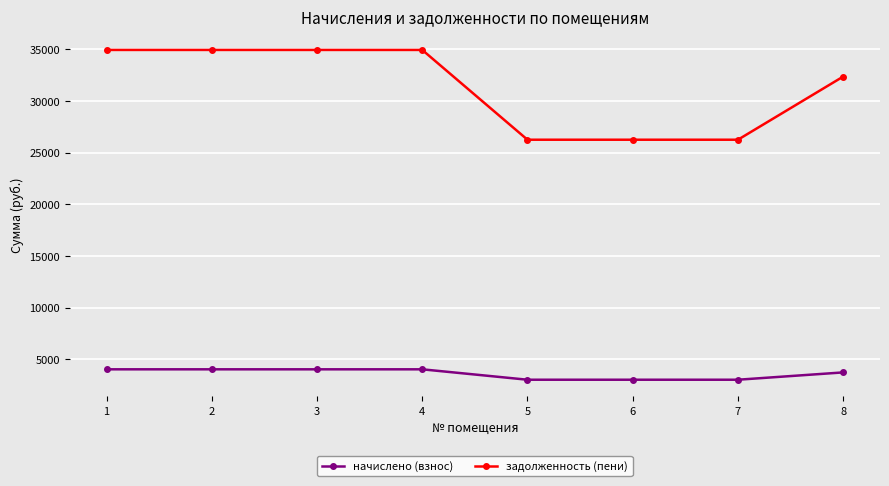

Between 2 and 7, which series saw the biggest shift?

задолженность (пени)